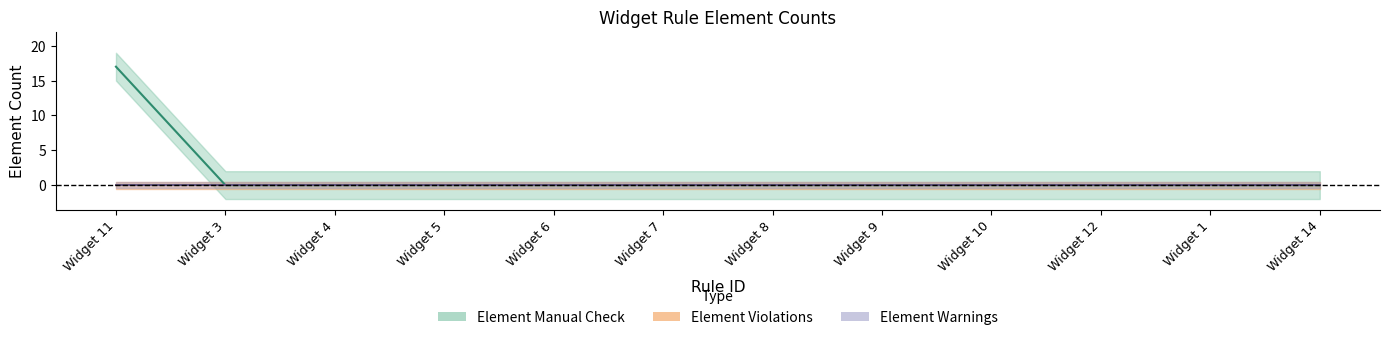

Reading right to left, what are all the values shown in this chart?

Widget 14=0	Widget 1=0	Widget 12=0	Widget 10=0	Widget 9=0	Widget 8=0	Widget 7=0	Widget 6=0	Widget 5=0	Widget 4=0	Widget 3=0	Widget 11=17